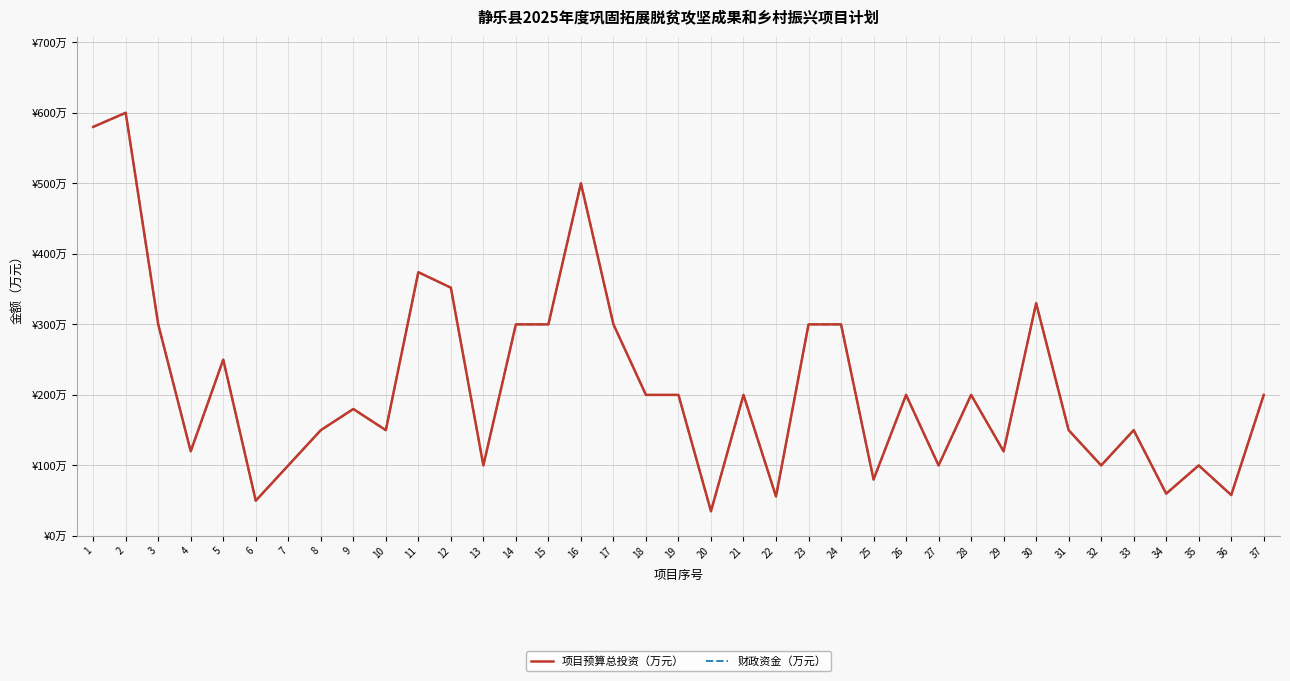

Rank the series at 29 from highest to lowest value.

项目预算总投资（万元）, 财政资金（万元）